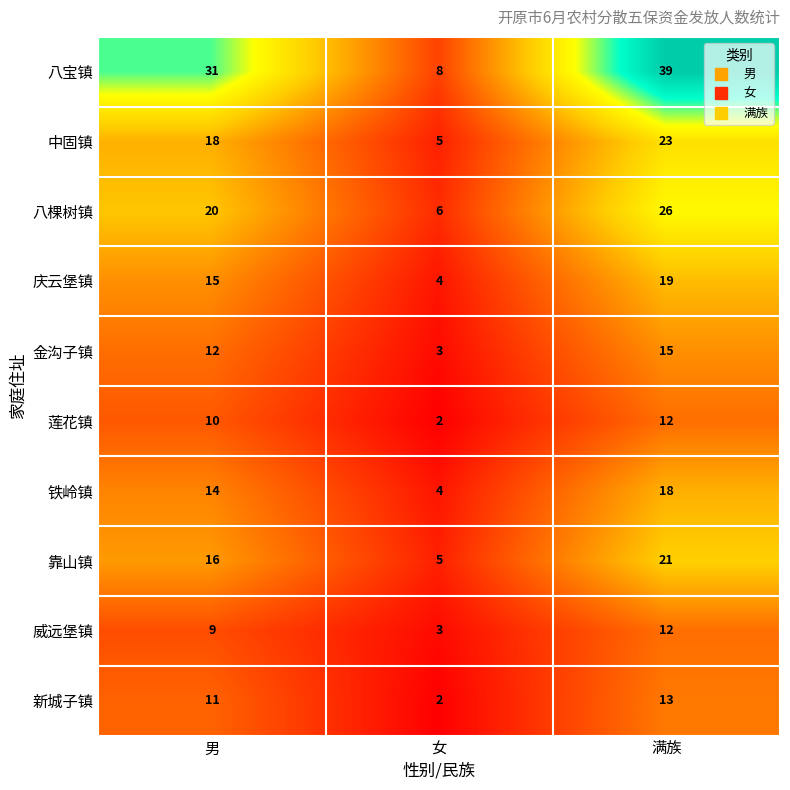

How many 铁岭镇 values are between 4 and 18?

3